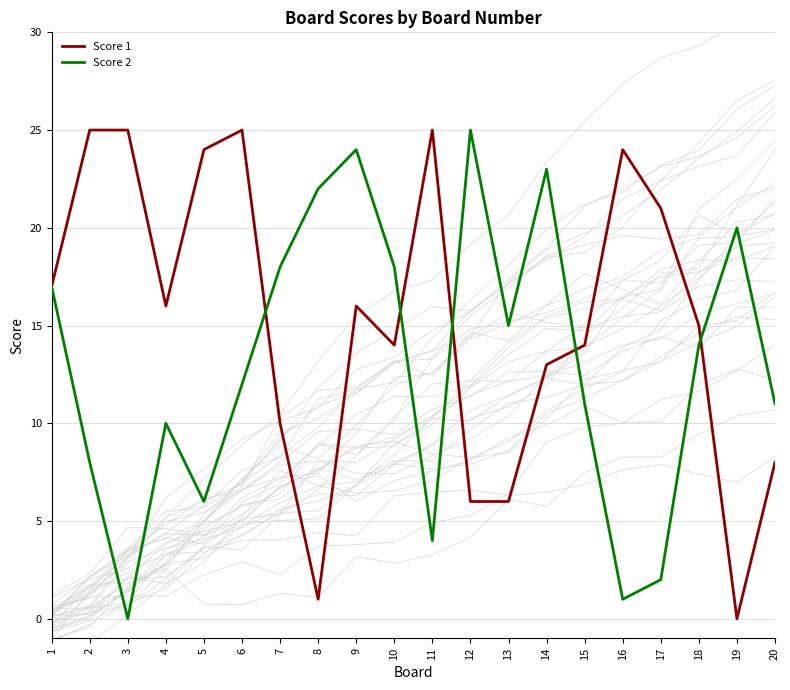

How many series are shown in this chart?

2